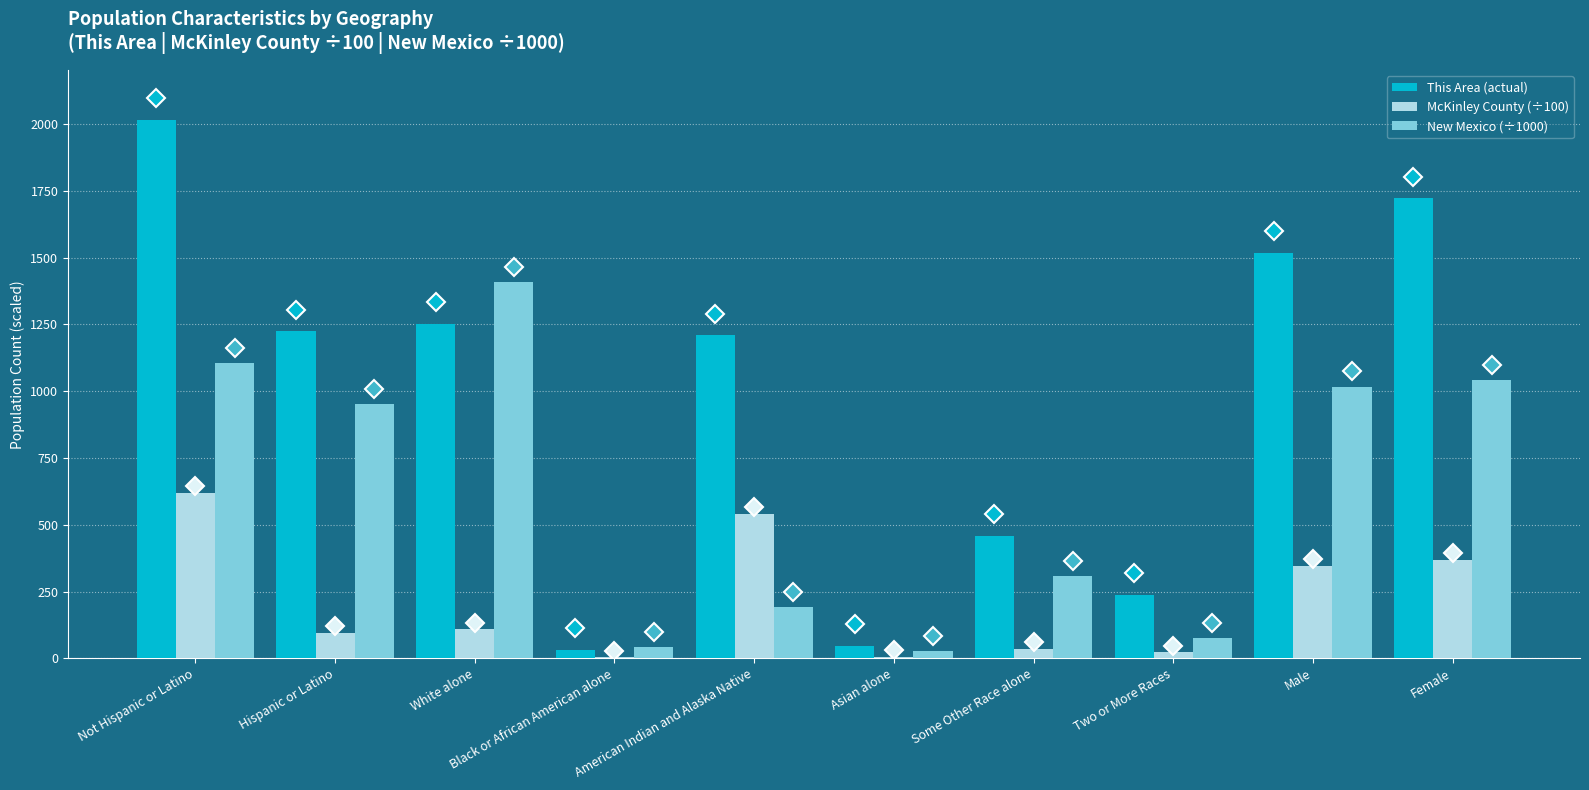

The value of New Mexico (÷1000) at Hispanic or Latino is 953.4. True or false?

True